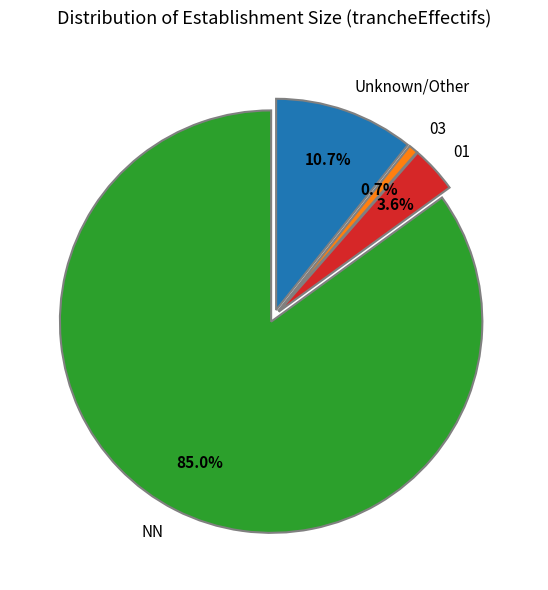

What is the total percentage of NN and 01?

88.6%